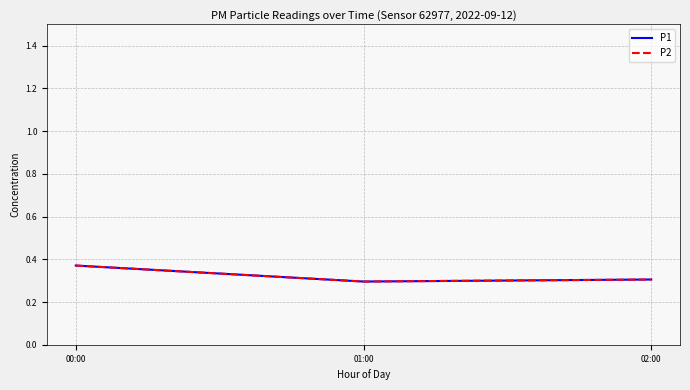

Does the chart display data point markers on the line(s)?

No